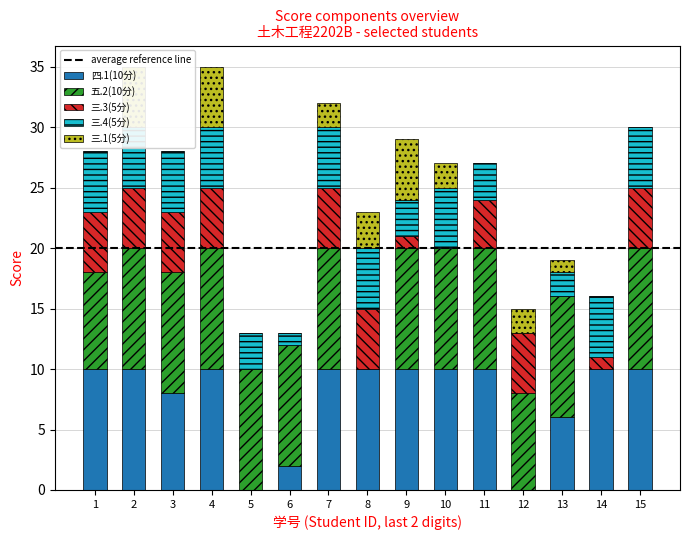

Count the 三.1(5分) values in the range 0 to 3.

12